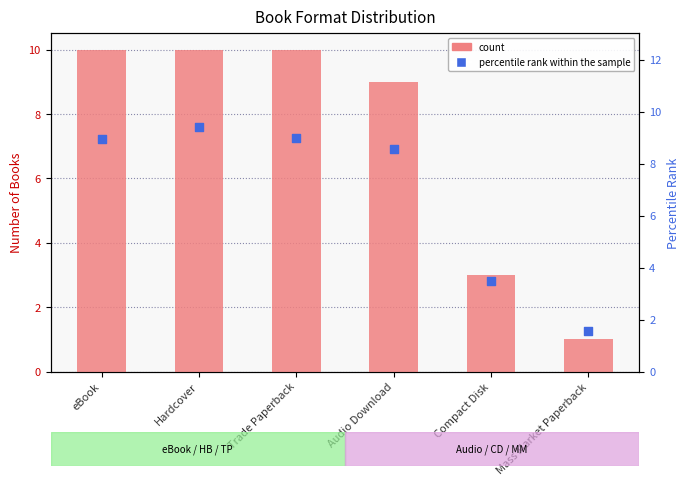

Which series reaches the maximum Y coordinate?

count